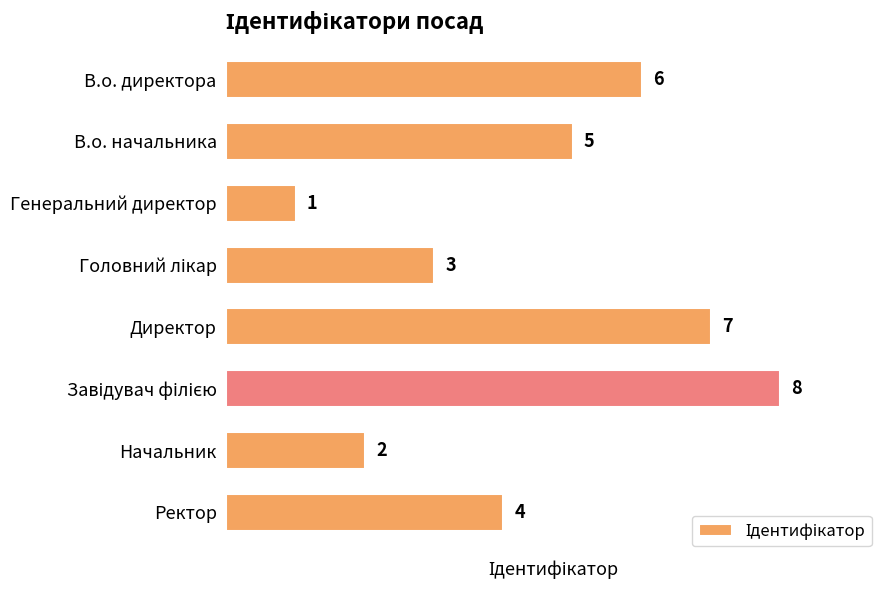

What position from the top is В.о. директора?

1